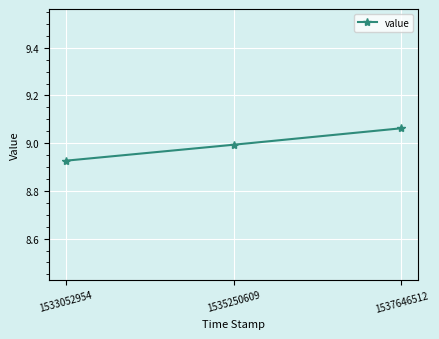

Count the number of categories in the chart.

3